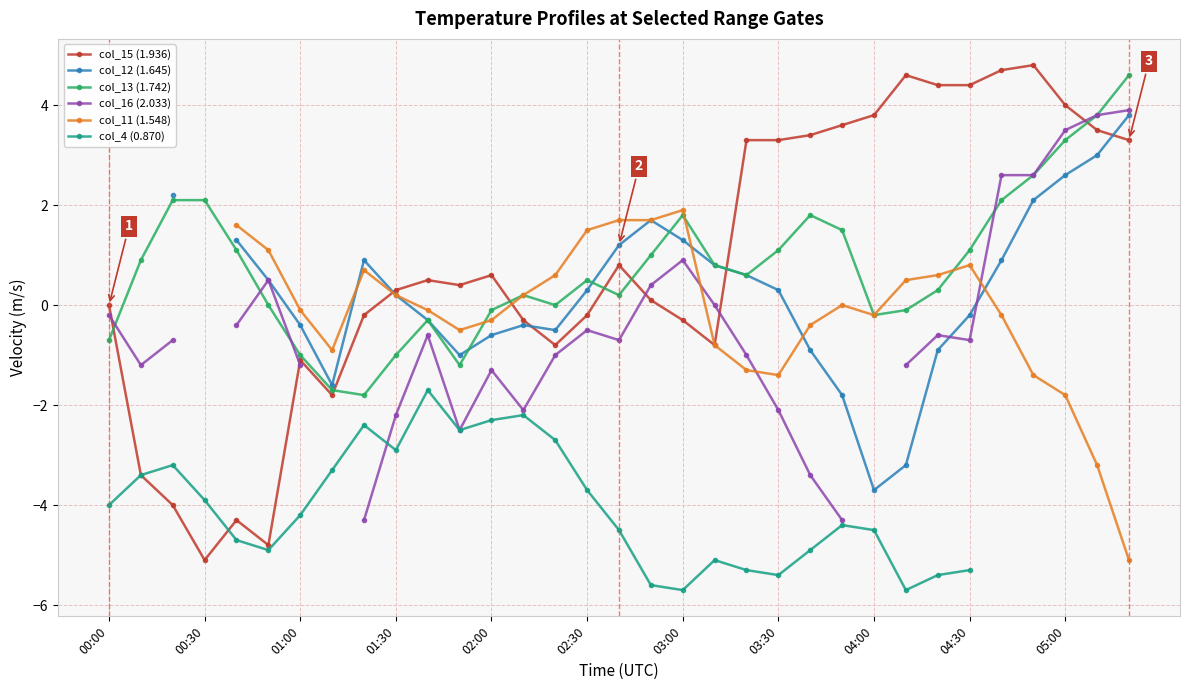

True or false: col_13 (1.742) has a value of 1.1 at 04:30.

True